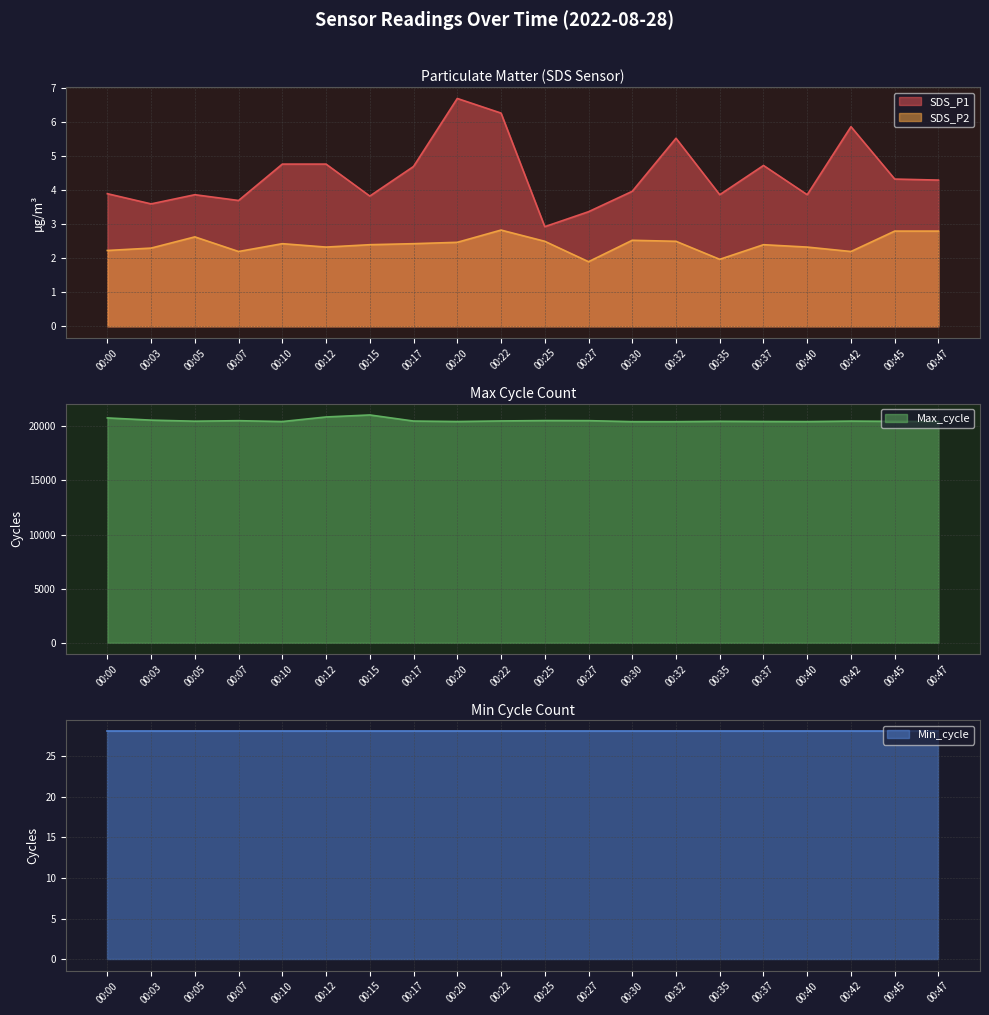

What is the total value across all series at 00:05?

20481.5